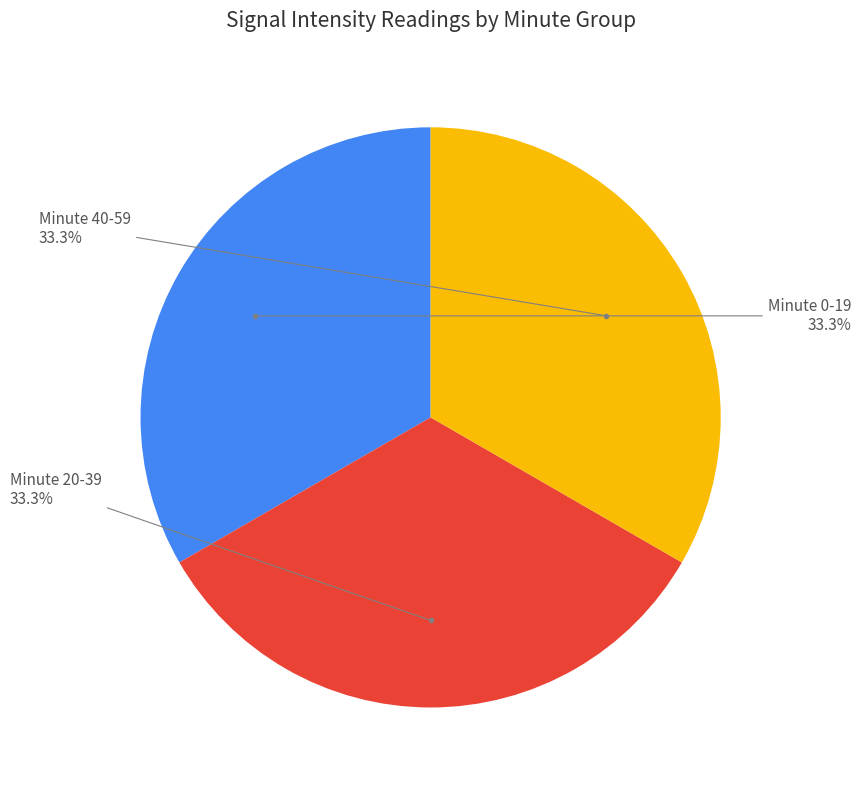

Does any single category account for the majority?

No